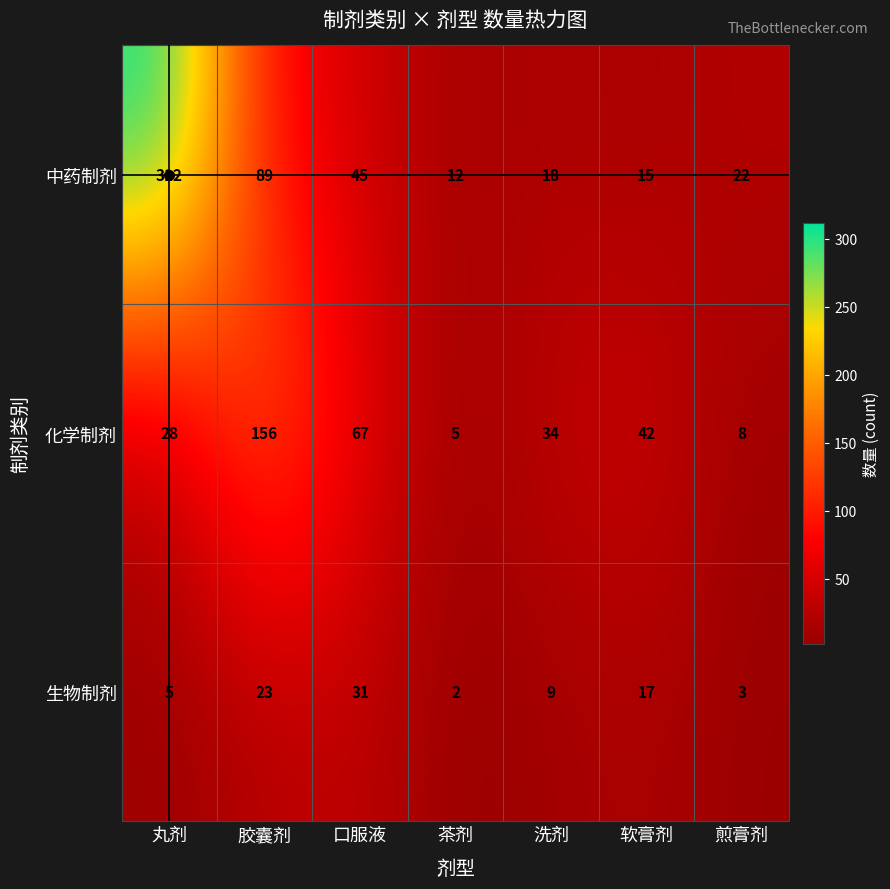

Which series has the widest spread of values?

中药制剂